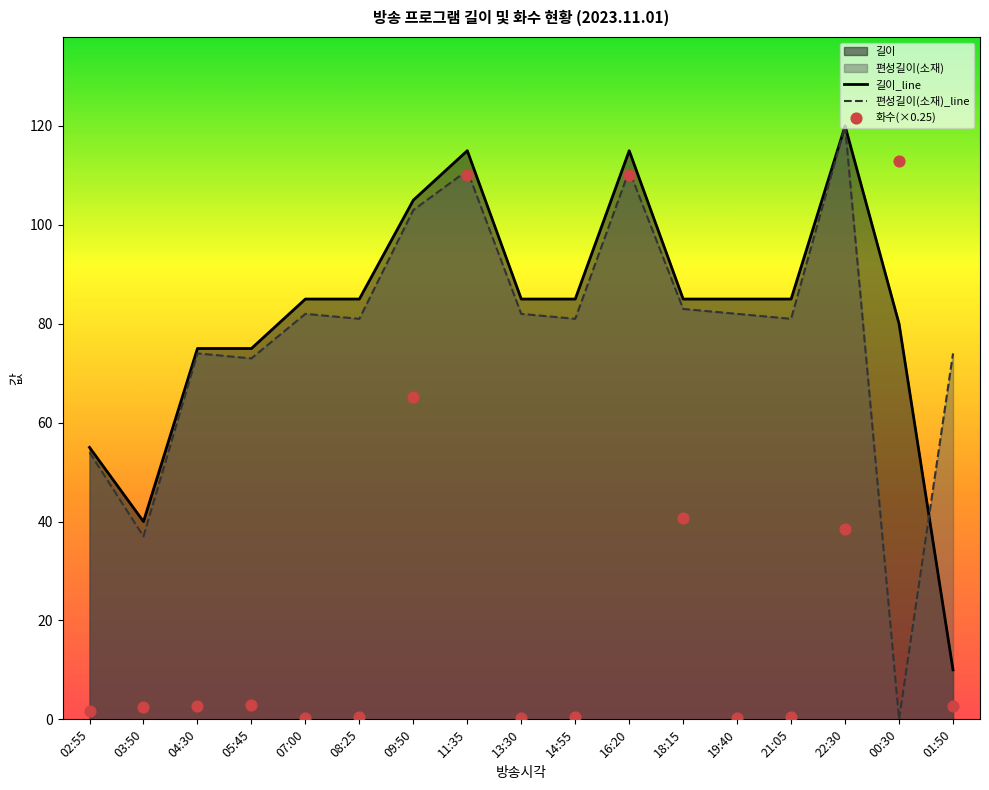

What is the maximum value for 편성길이(소재)_line?

120